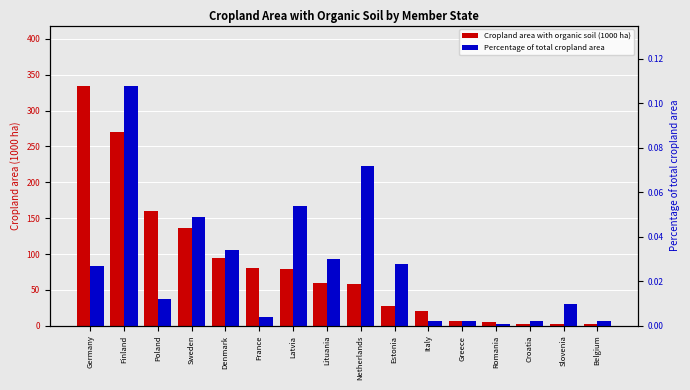

At which category is the sum across all series the highest?

Germany